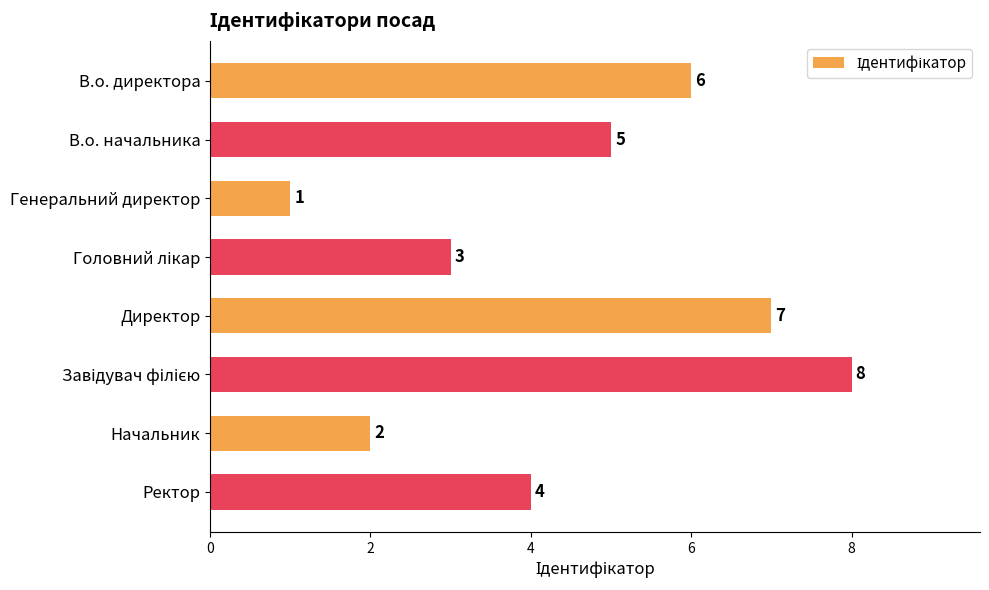

Reading top to bottom, what are all the values shown in this chart?

6	5	1	3	7	8	2	4